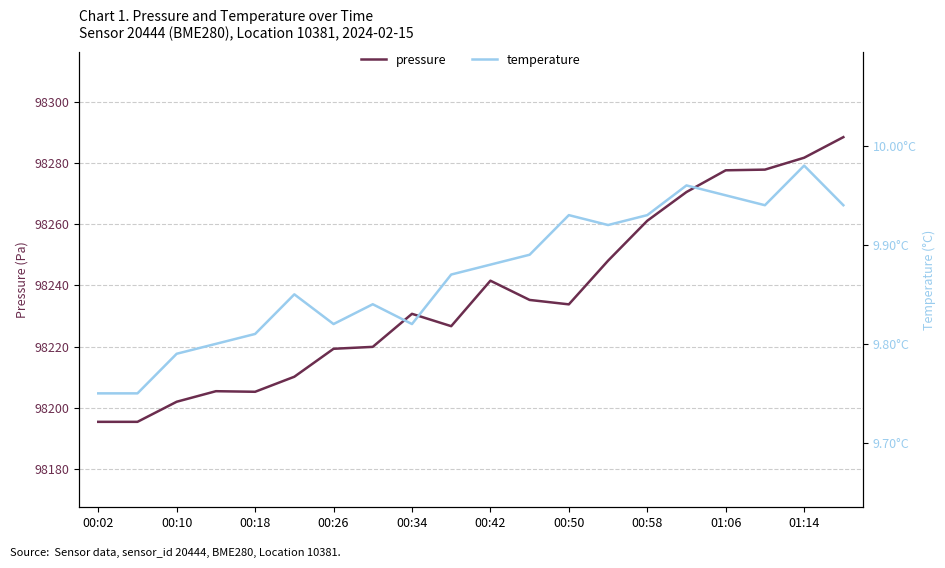

At how many categories does at least one series exceed 10408?

20